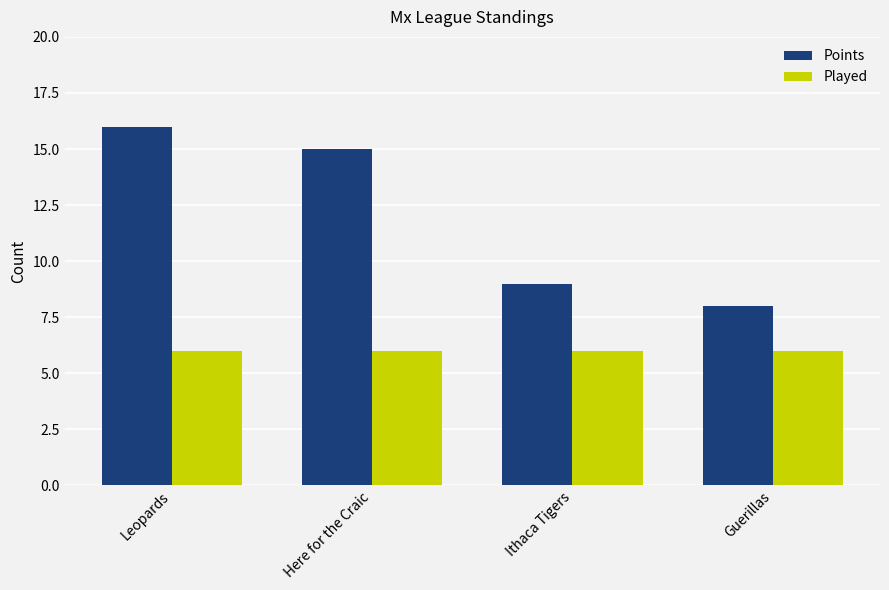

The value of Points at Here for the Craic is 15. True or false?

True